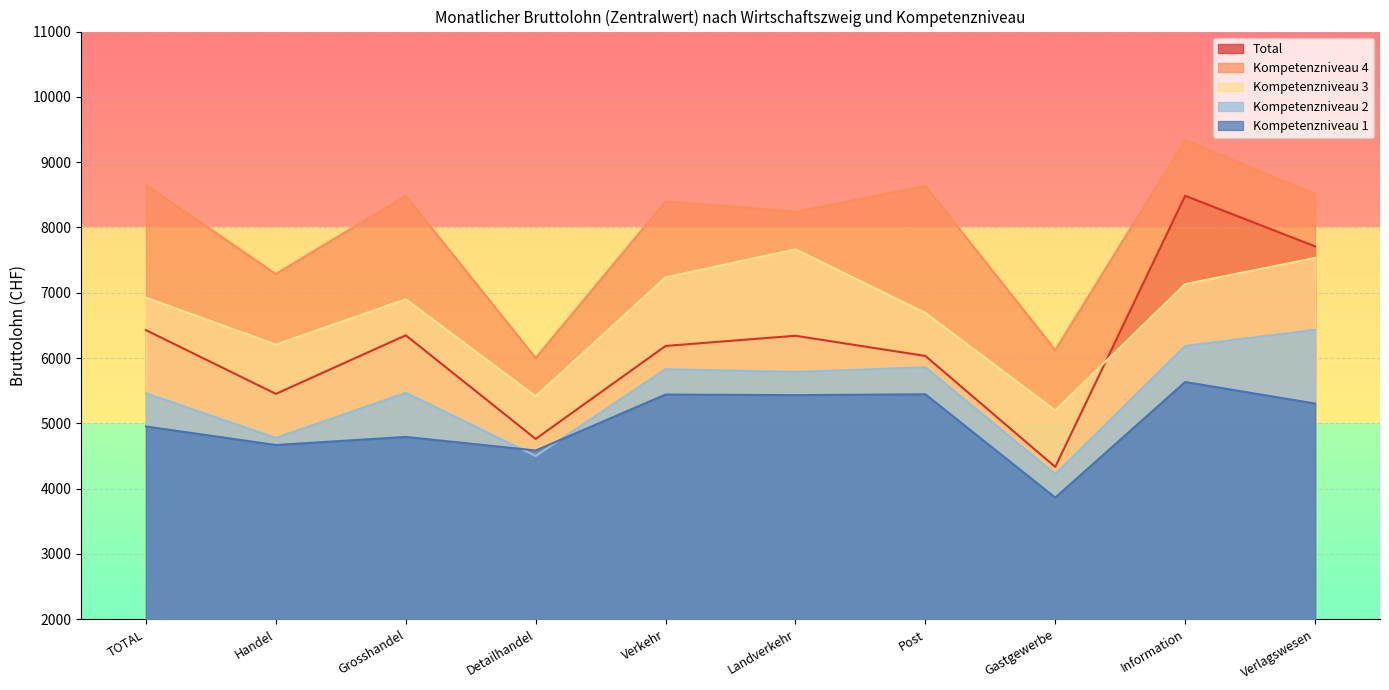

What is the label of the 1st point from the left?

TOTAL